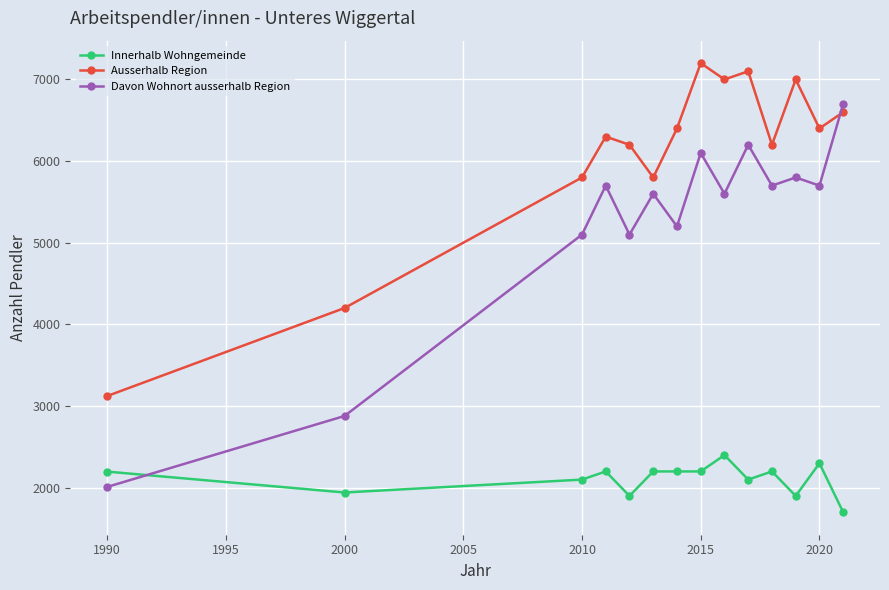

Which series has the largest total across all categories?

Ausserhalb Region